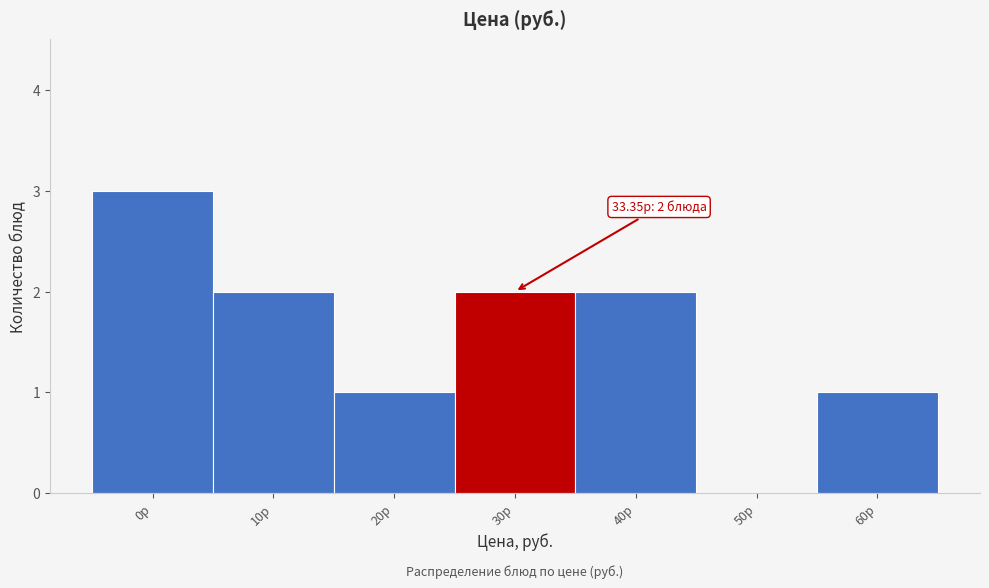

Reading left to right, transcribe all the data shown in this chart.

0р=3	10р=2	20р=1	30р=2	40р=2	50р=0	60р=1